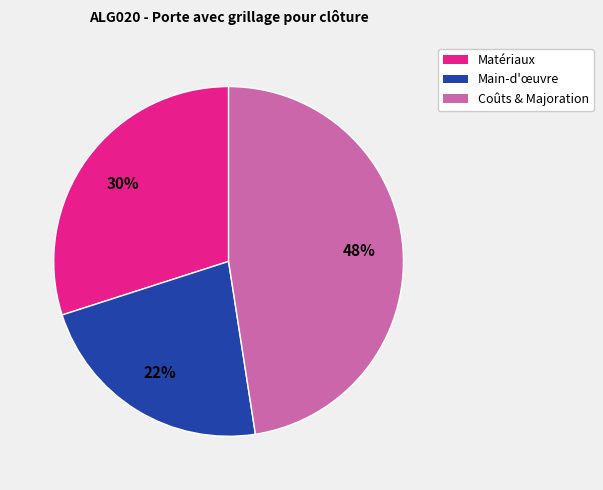

To the nearest percent, what portion does Main-d'œuvre represent?

22%